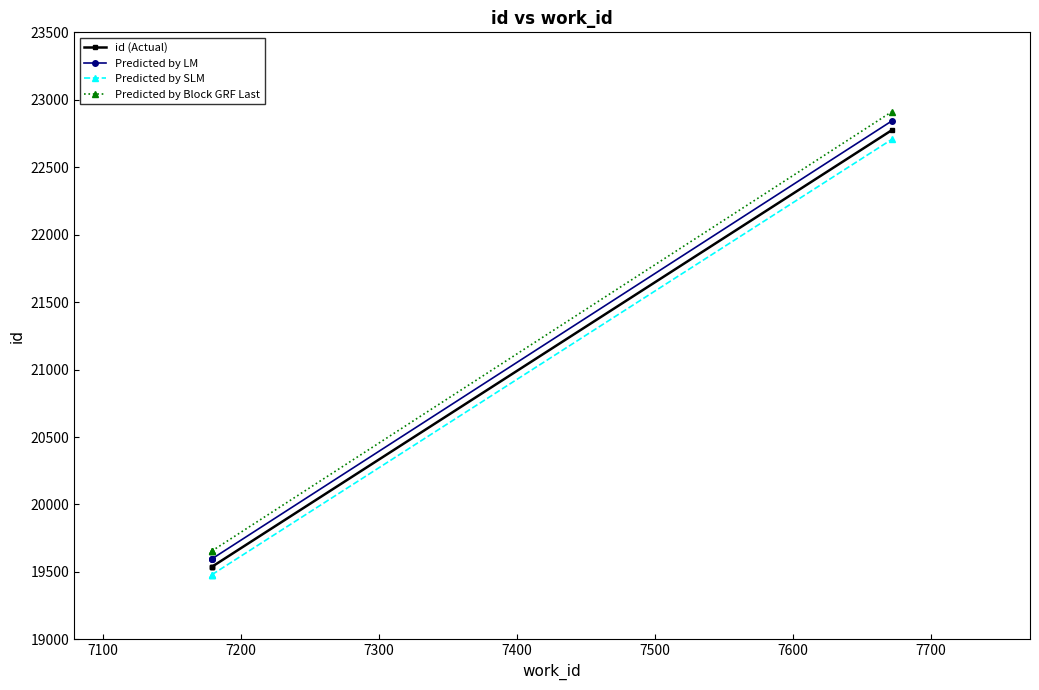

What is the sum of all Predicted by LM values?

81634.2